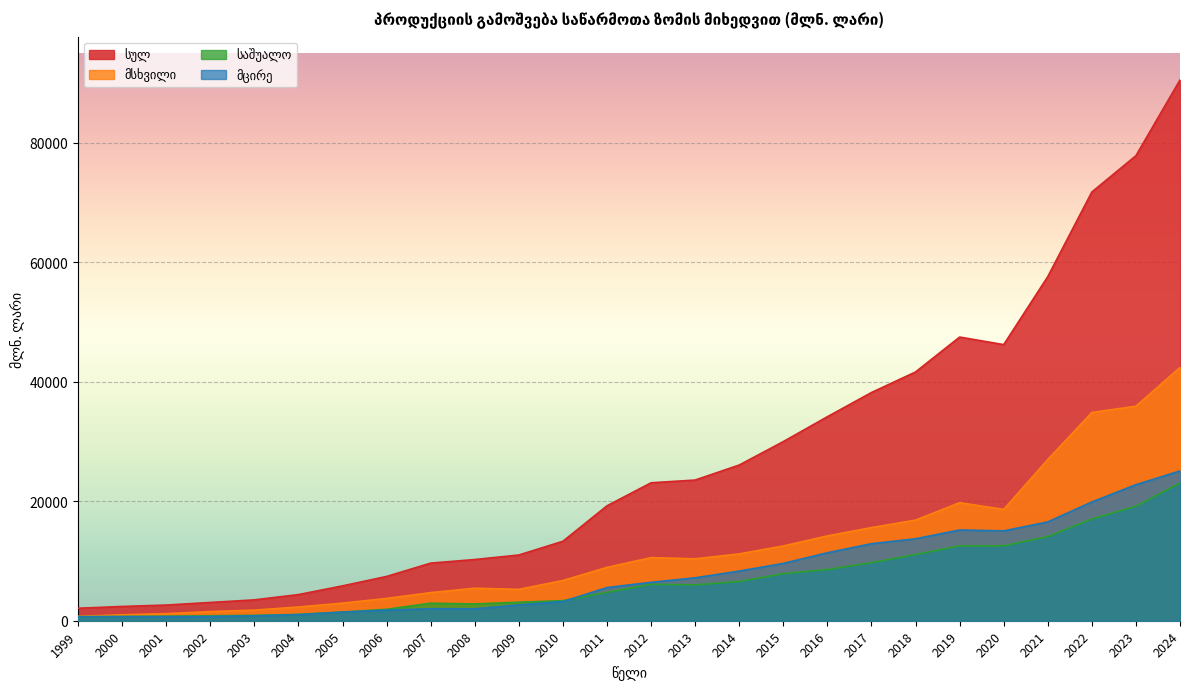

Where is the first local maximum for მცირე?

2007